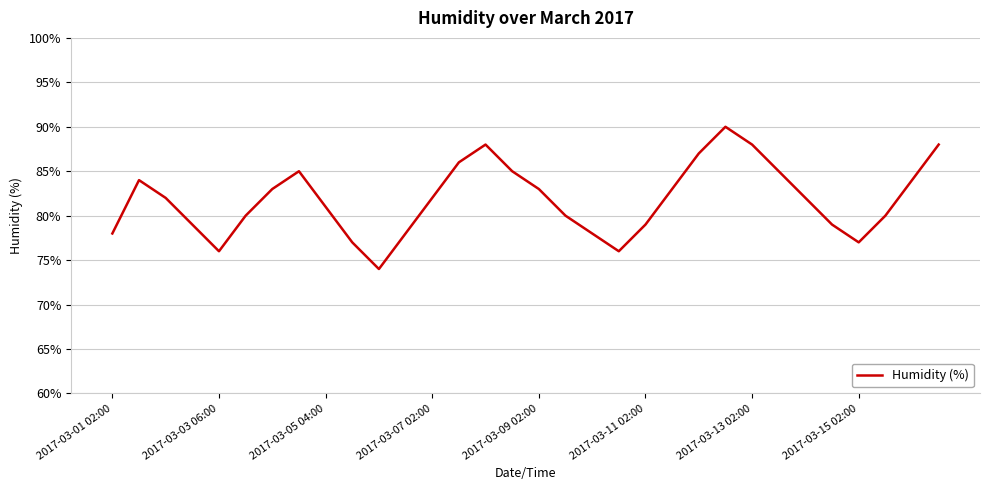

What is the smallest value displayed?

74